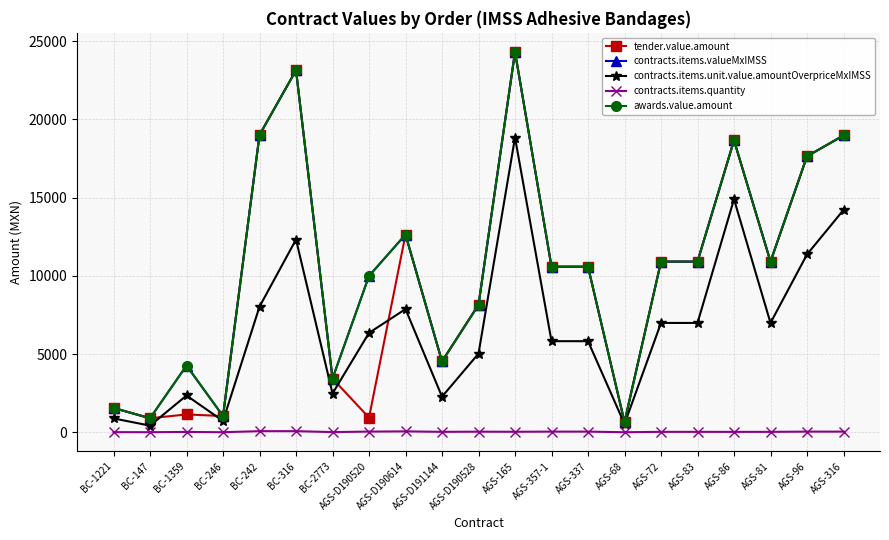

Rank the series by their maximum value, from highest to lowest.

tender.value.amount, contracts.items.valueMxIMSS, awards.value.amount, contracts.items.unit.value.amountOverpriceMxIMSS, contracts.items.quantity